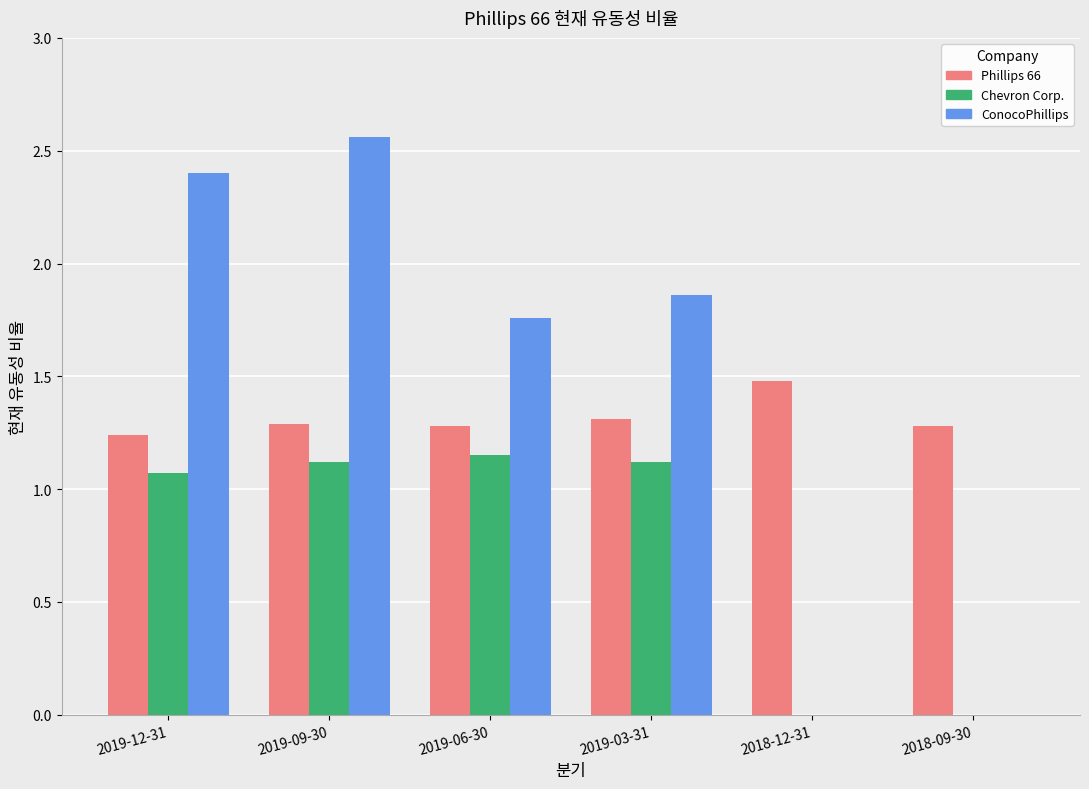

Which series changed the most between 2019-09-30 and 2018-12-31?

ConocoPhillips